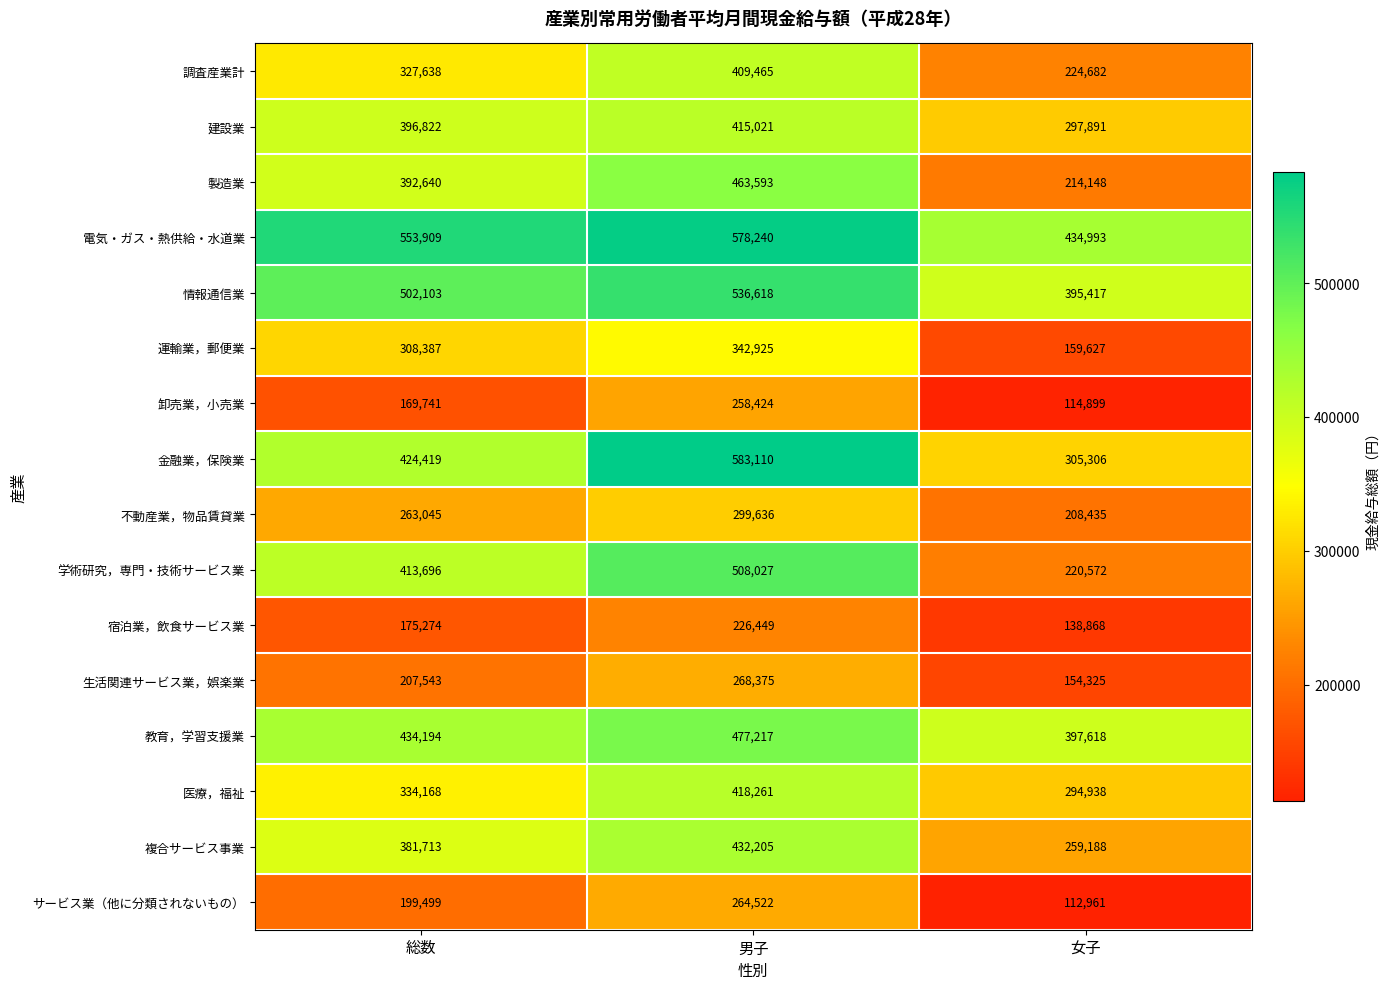

What is the minimum value for 複合サービス事業?

259188